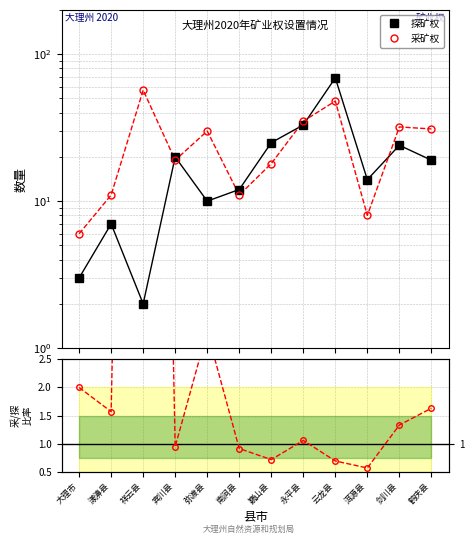

How many data points in 采矿权/探矿权 are less than 1?

5